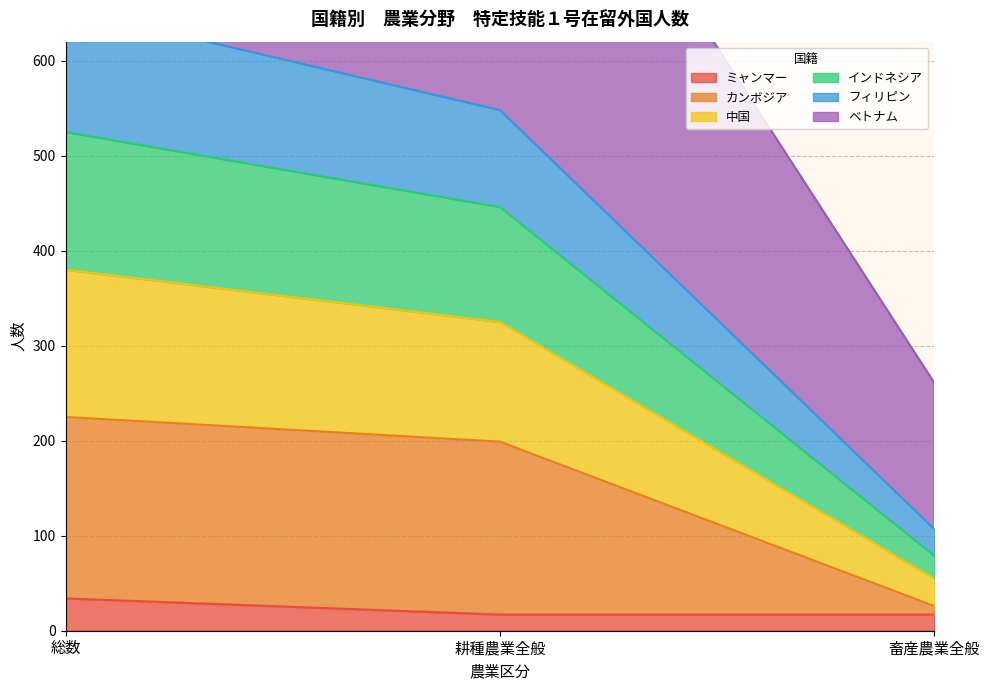

The value of ミャンマー at 総数 is 59. True or false?

False